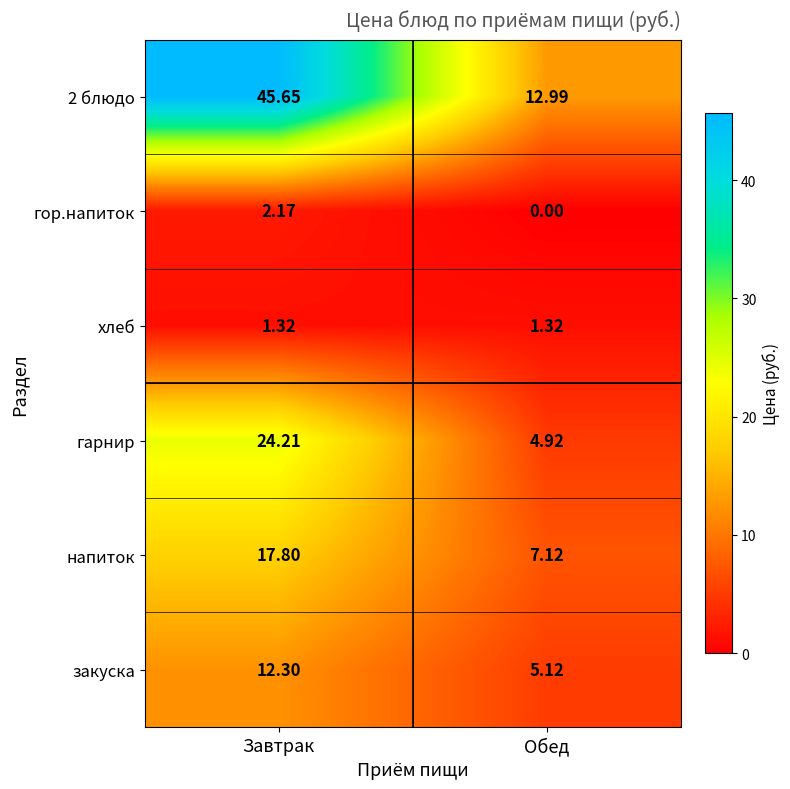

At which label does закуска first exceed 12?

Завтрак